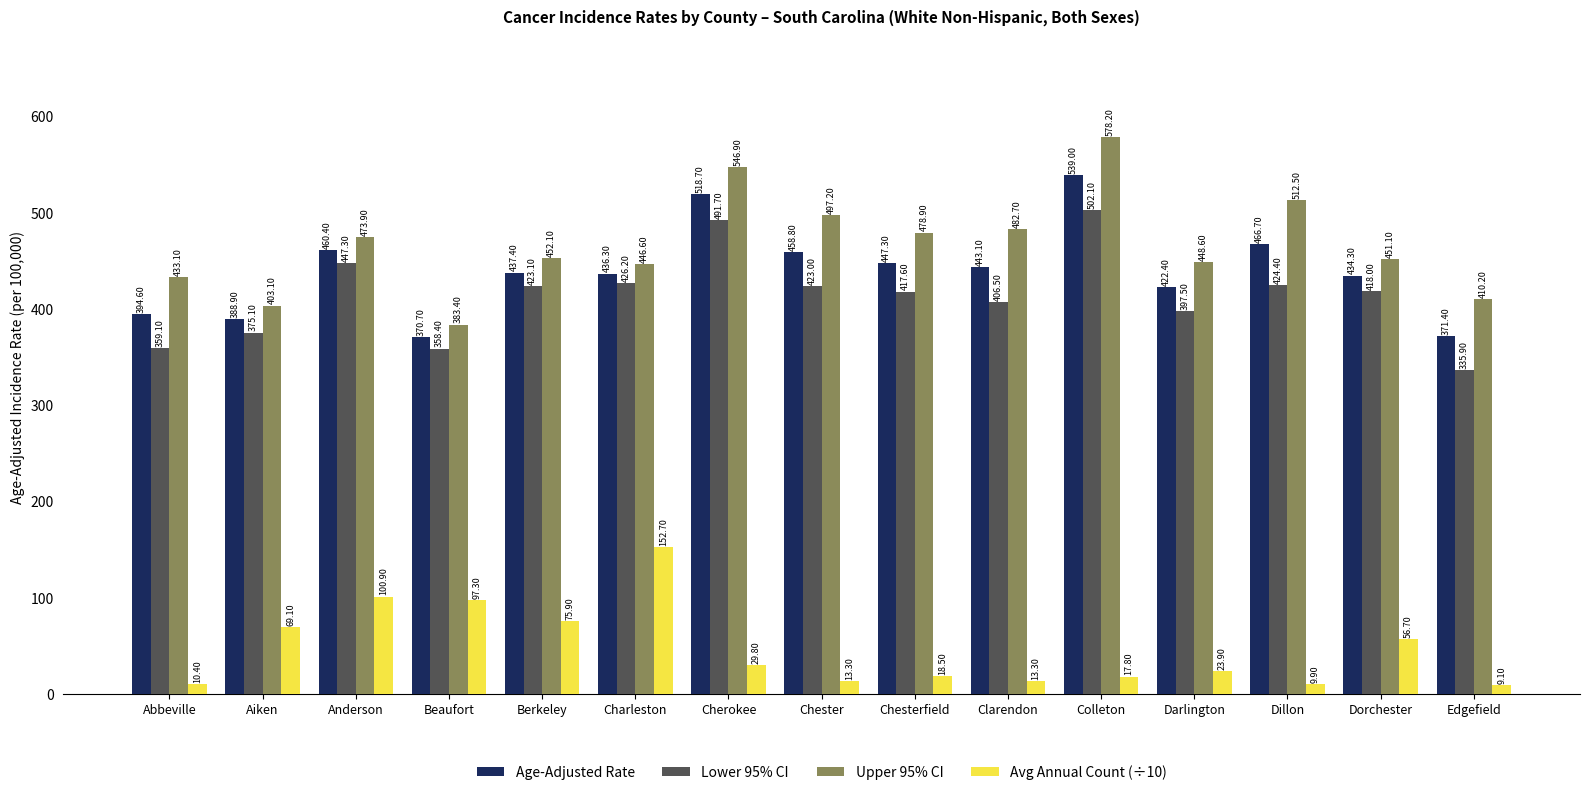

How many bars are there in each group?

4